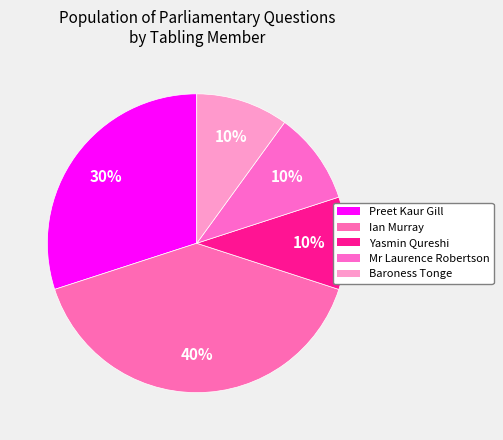

Is Baroness Tonge the majority of the pie?

No